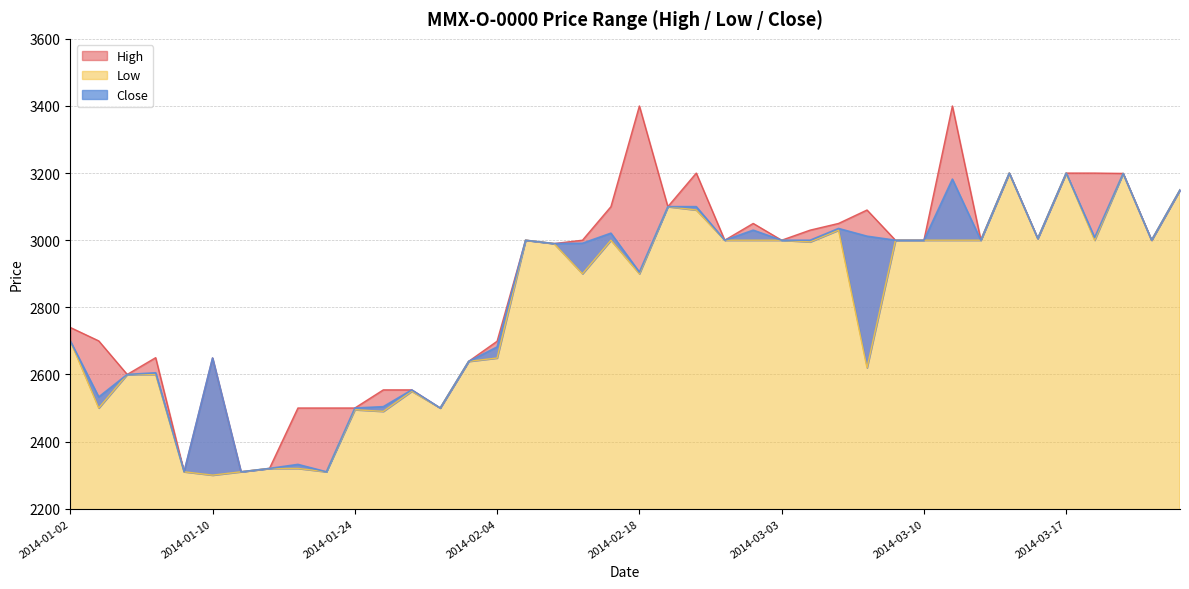

List the series in order of their overall mean, highest first.

High, Close, Low